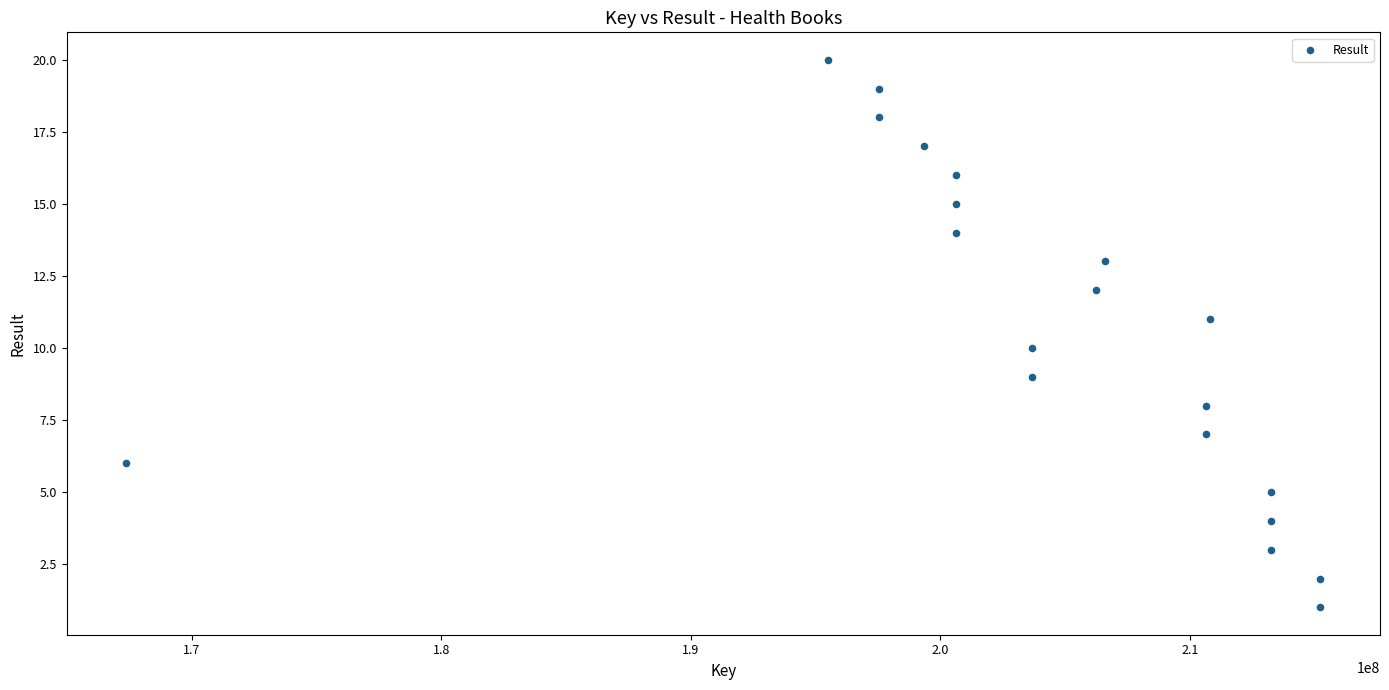

What is the range of Y values (max minus min)?

19